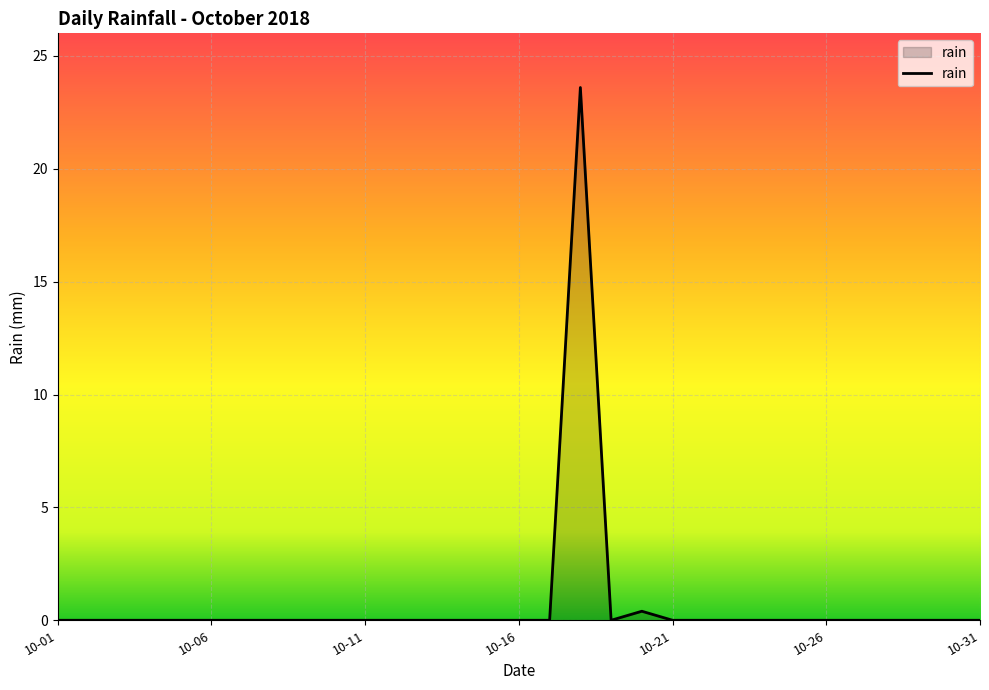

What is the greatest value displayed?

23.6